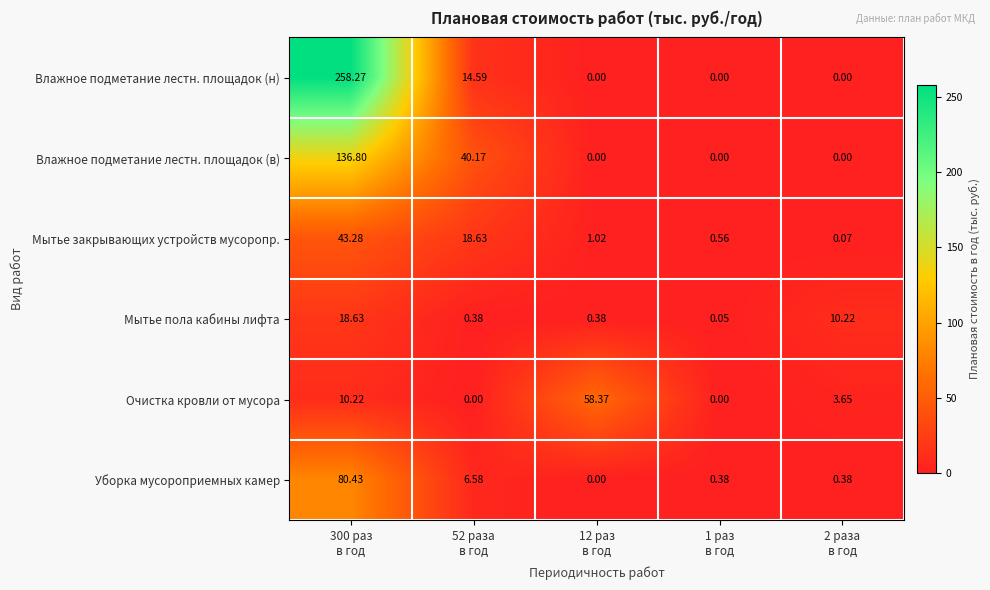

Which series has the largest range (max minus min)?

Влажное подметание лестн. площадок (н)